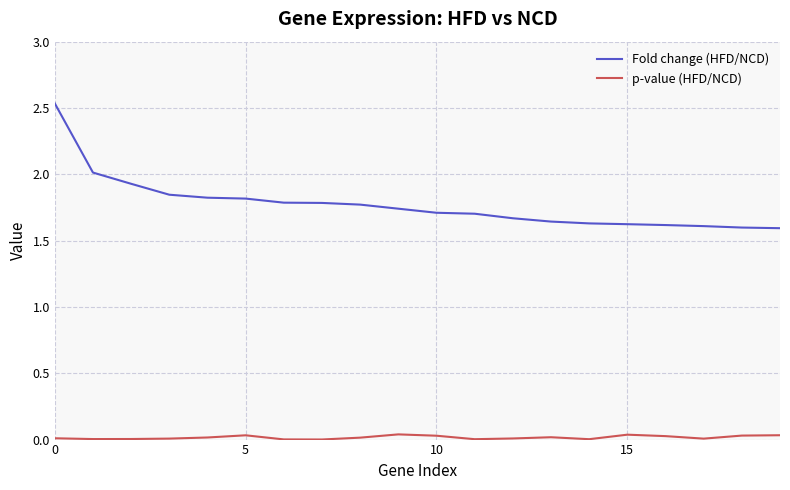

Which series has the largest total across all categories?

Fold change (HFD/NCD)